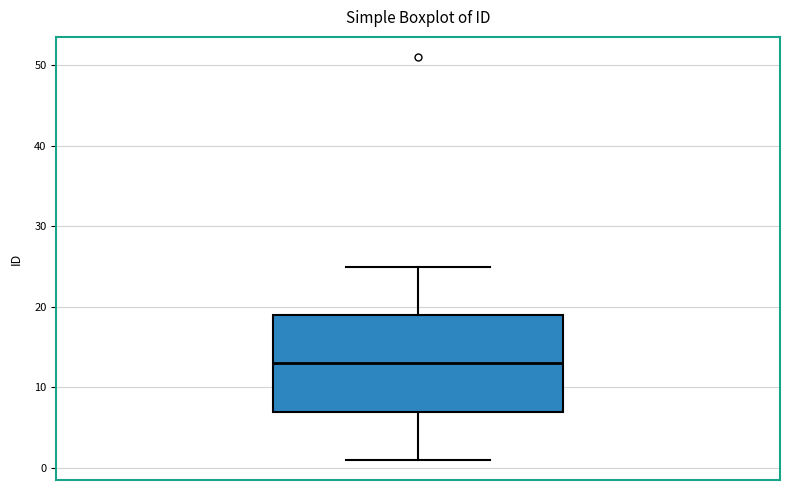

Transcribe this box plot: give where the median line is, the range the box spans, and where the two whiskers end, as read against the y-axis. The values are not printed on the chart, so give them approximately, as read against the axis.

median 13, box 7 to 19, whiskers 1 to 25